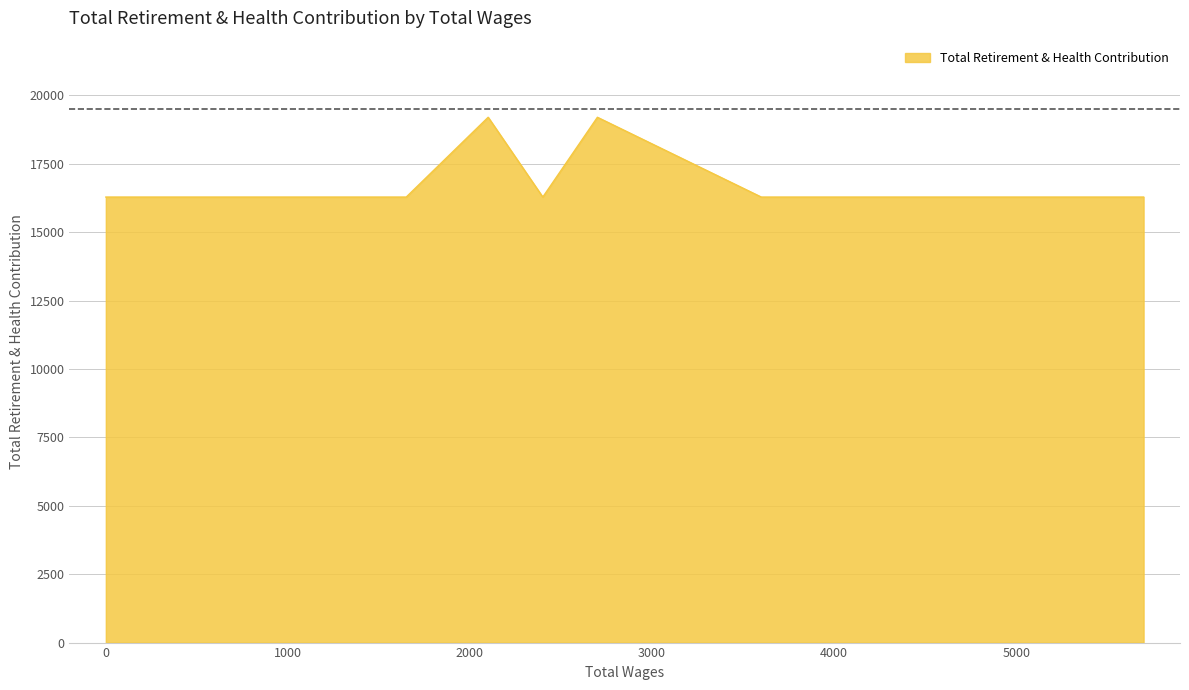

How many points are higher than both their immediate neighbors (excluding endpoints)?

2